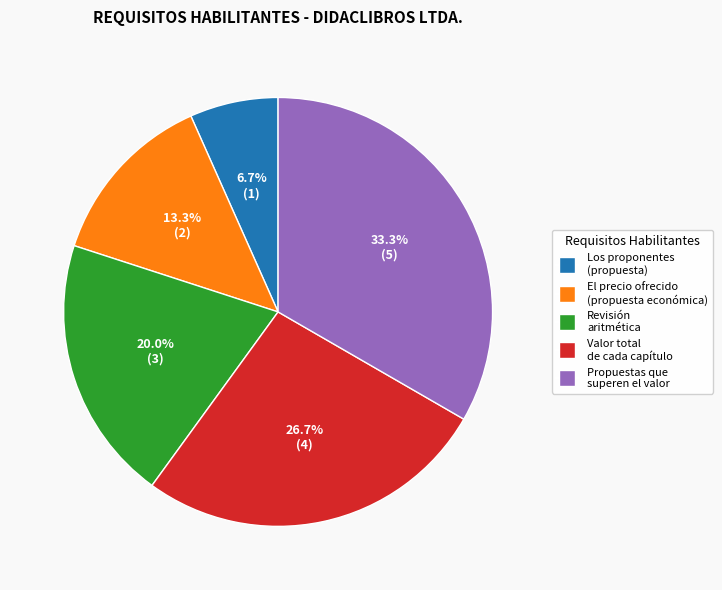

To the nearest percent, what is the average slice percentage?

20%